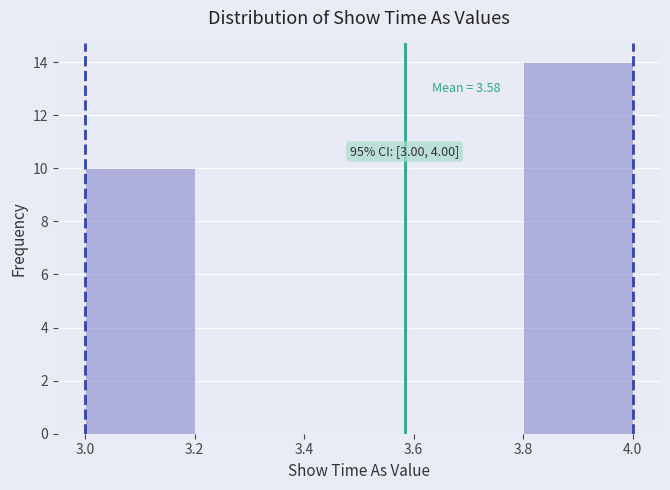

Over which range of the x-axis is the bar tallest?

3.8 to 4.0